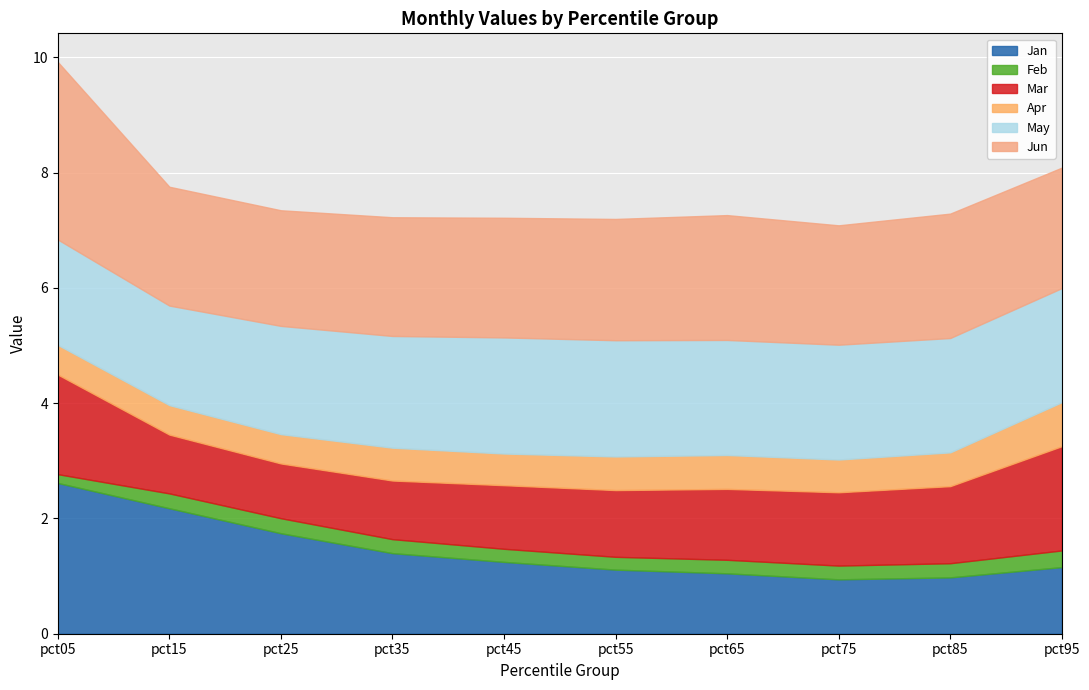

What is the value of the Feb point at the 1st from the left?

0.2